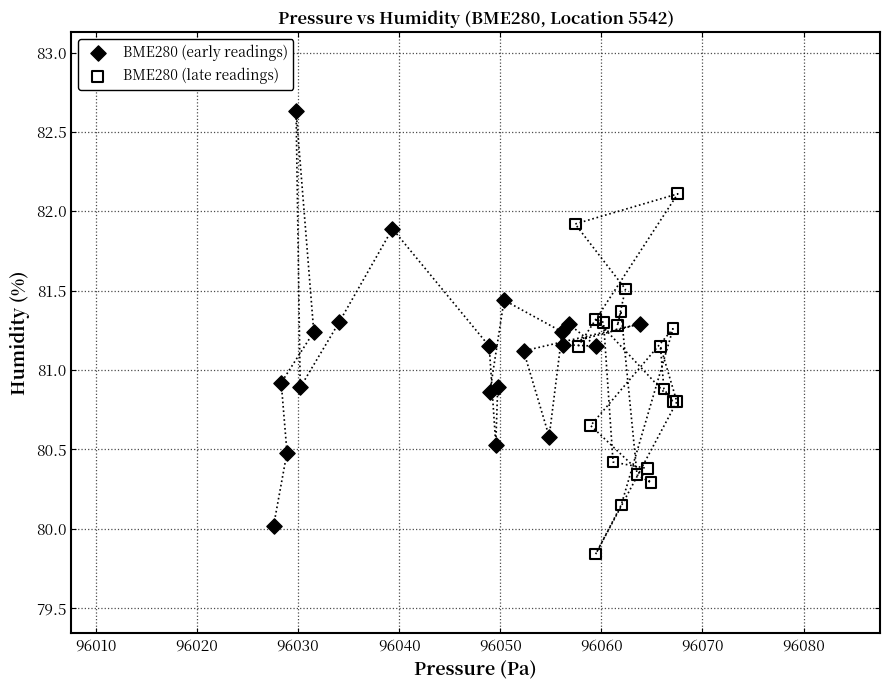

Which series reaches the minimum Y coordinate?

BME280 (late readings)